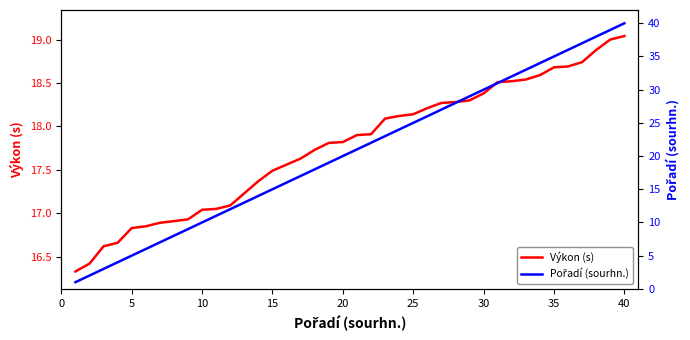

Which series has the largest range (max minus min)?

Pořadí (sourhn.)